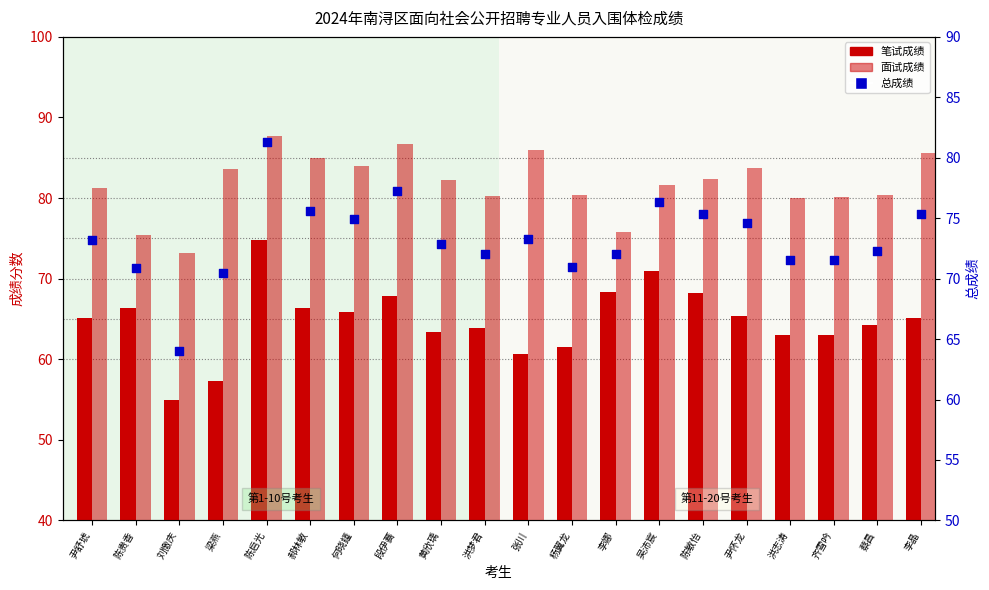

Which series reaches the maximum Y coordinate?

面试成绩